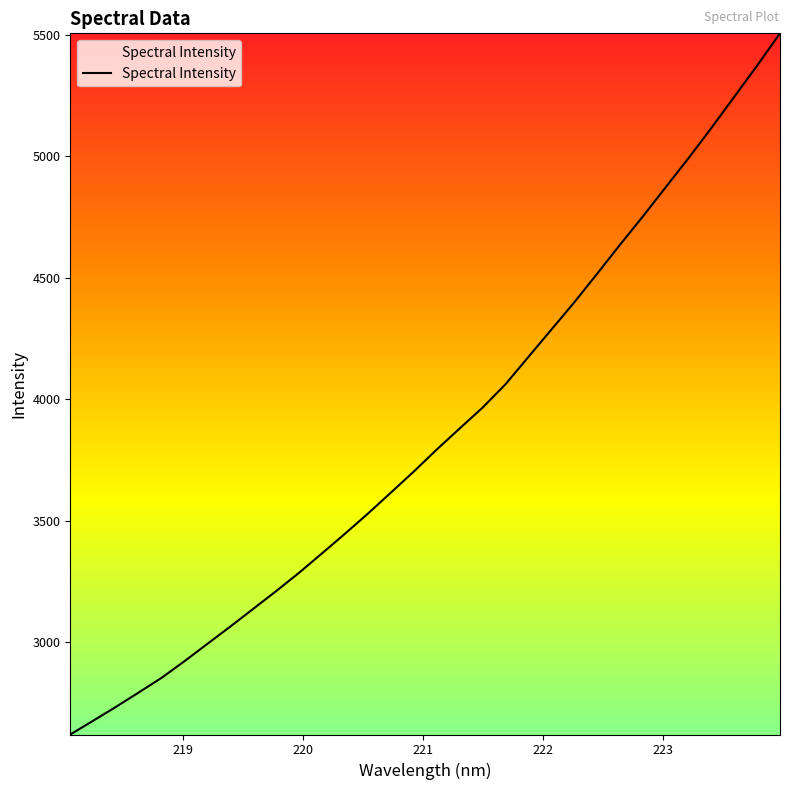

What is the smallest value displayed?

2619.5